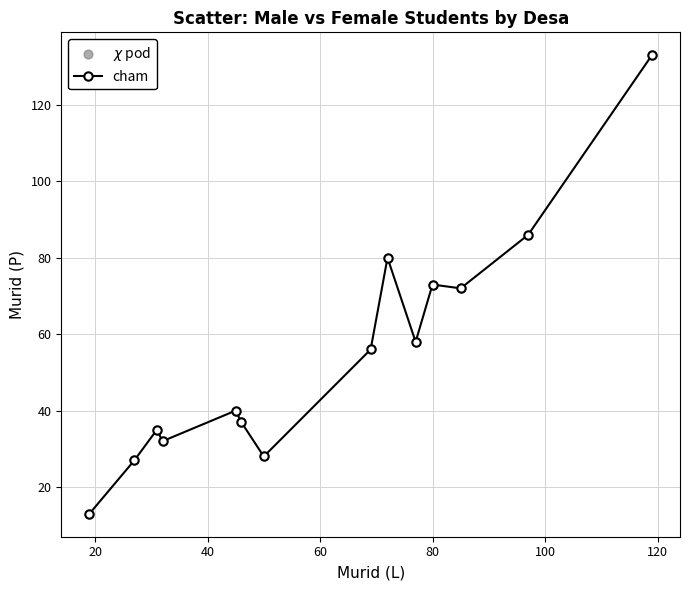

What is the minimum value shown in the chart?

13